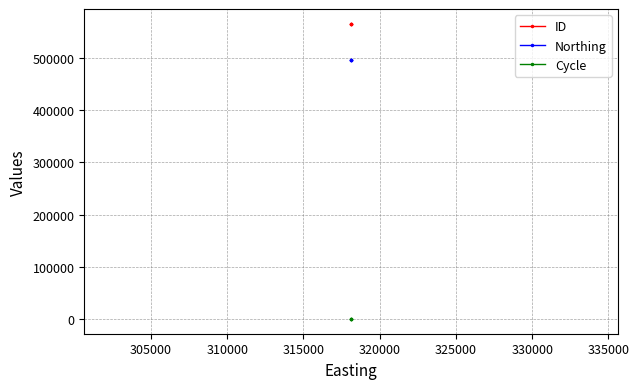

True or false: Northing has more than 2 points higher than both neighbors.

False